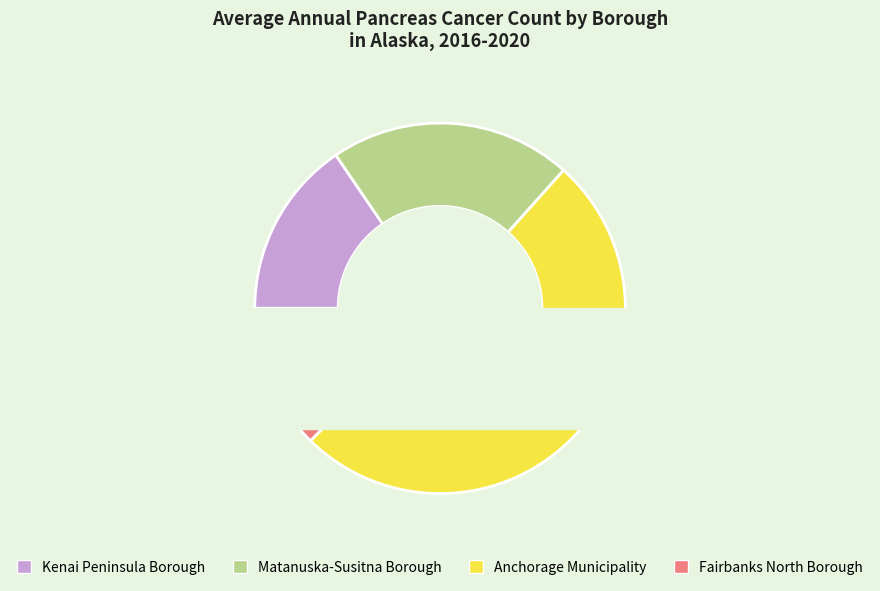

To the nearest percent, what is the average slice percentage?

25%